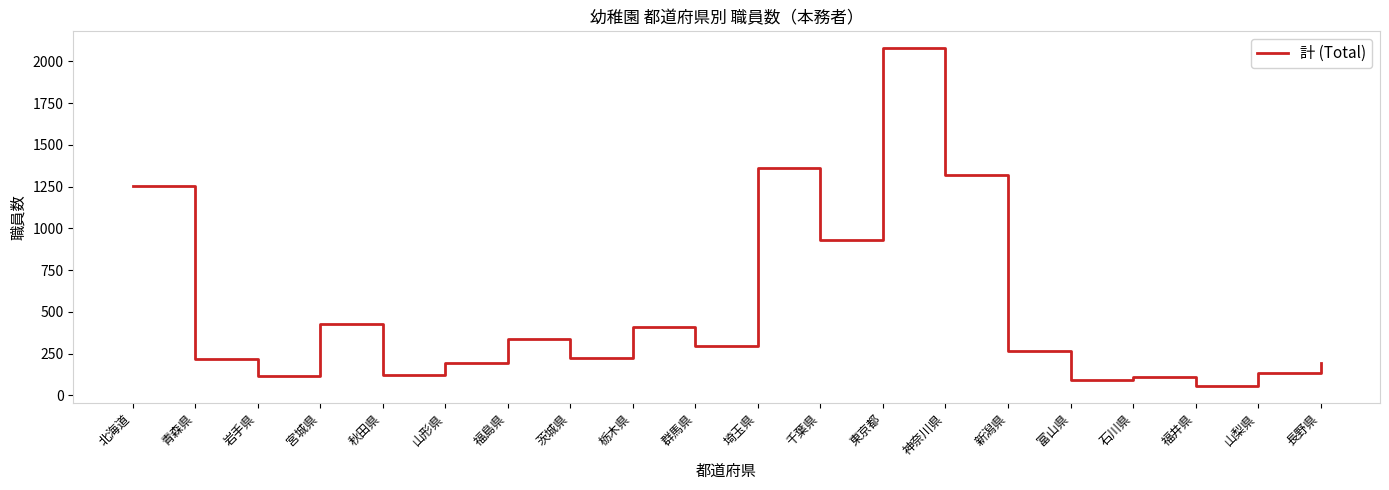

What is the ratio of the value at 群馬県 to the value at 石川県?

2.7